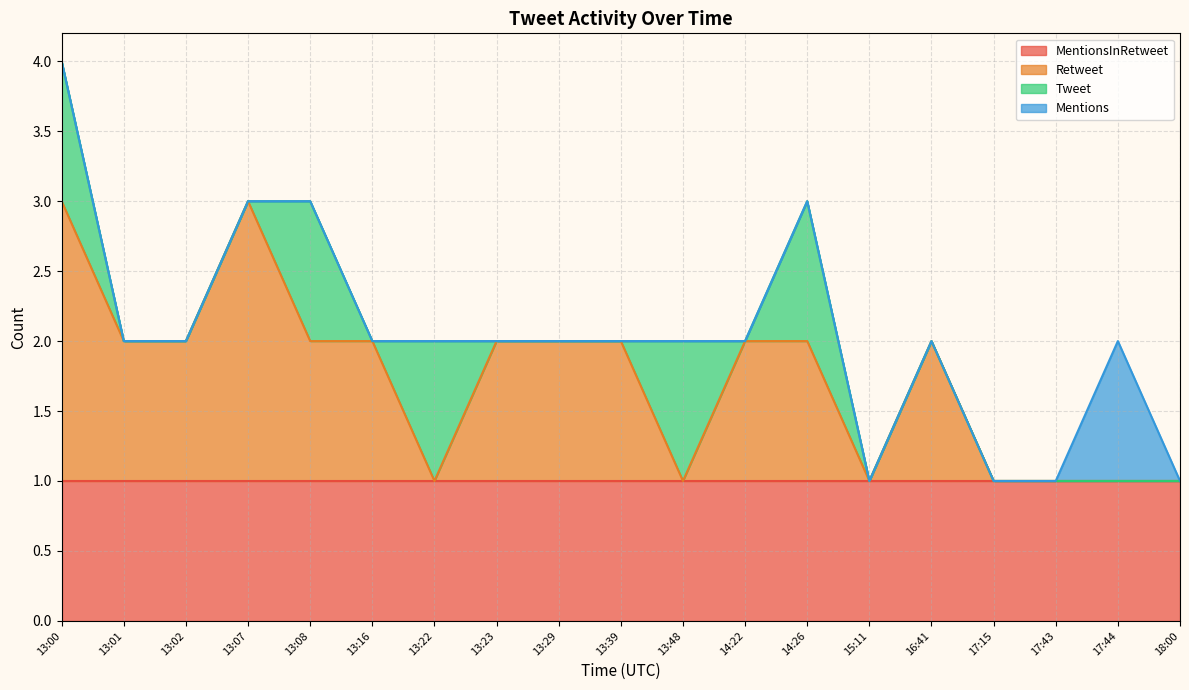

Between 17:15 and 13:16, which is larger?

17:15